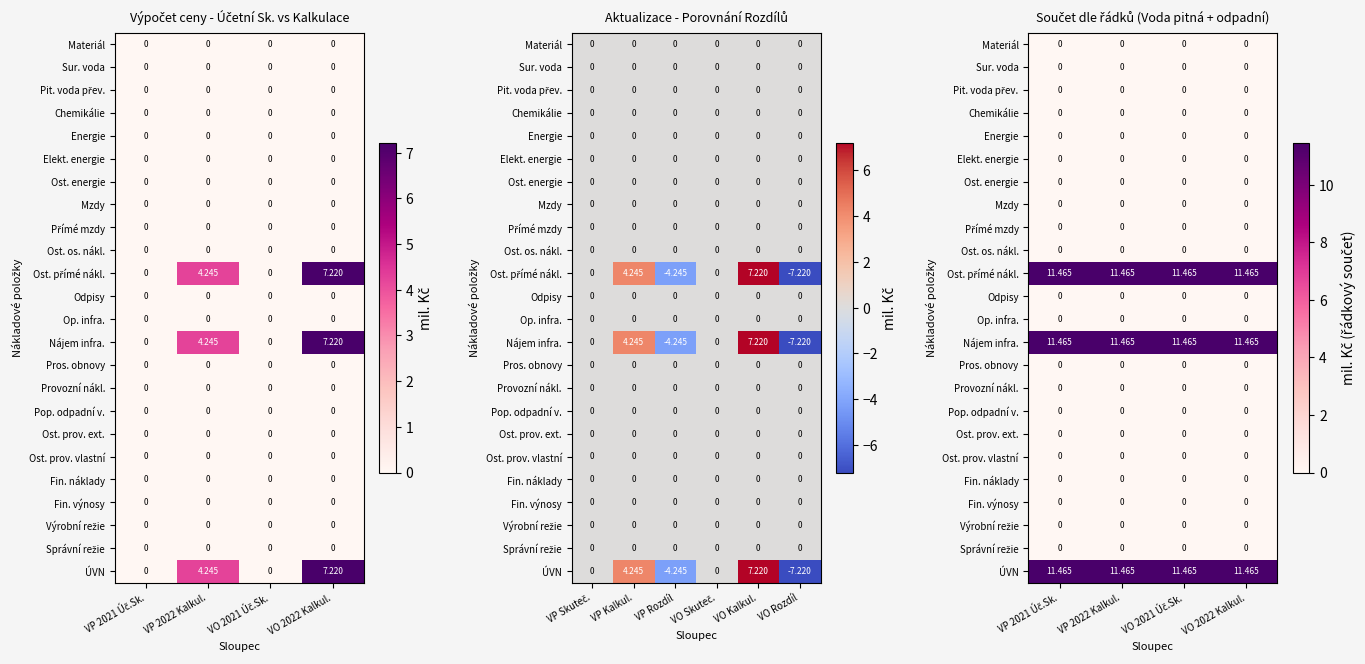

List the series in order of their peak value, lowest first.

Materiál, Sur. voda, Pit. voda přev., Chemikálie, Energie, Elekt. energie, Ost. energie, Mzdy, Přímé mzdy, Ost. os. nákl., Odpisy, Op. infra., Pros. obnovy, Provozní nákl., Pop. odpadní v., Ost. prov. ext., Ost. prov. vlastní, Fin. náklady, Fin. výnosy, Výrobní režie, Správní režie, Ost. přímé nákl., Nájem infra., ÚVN